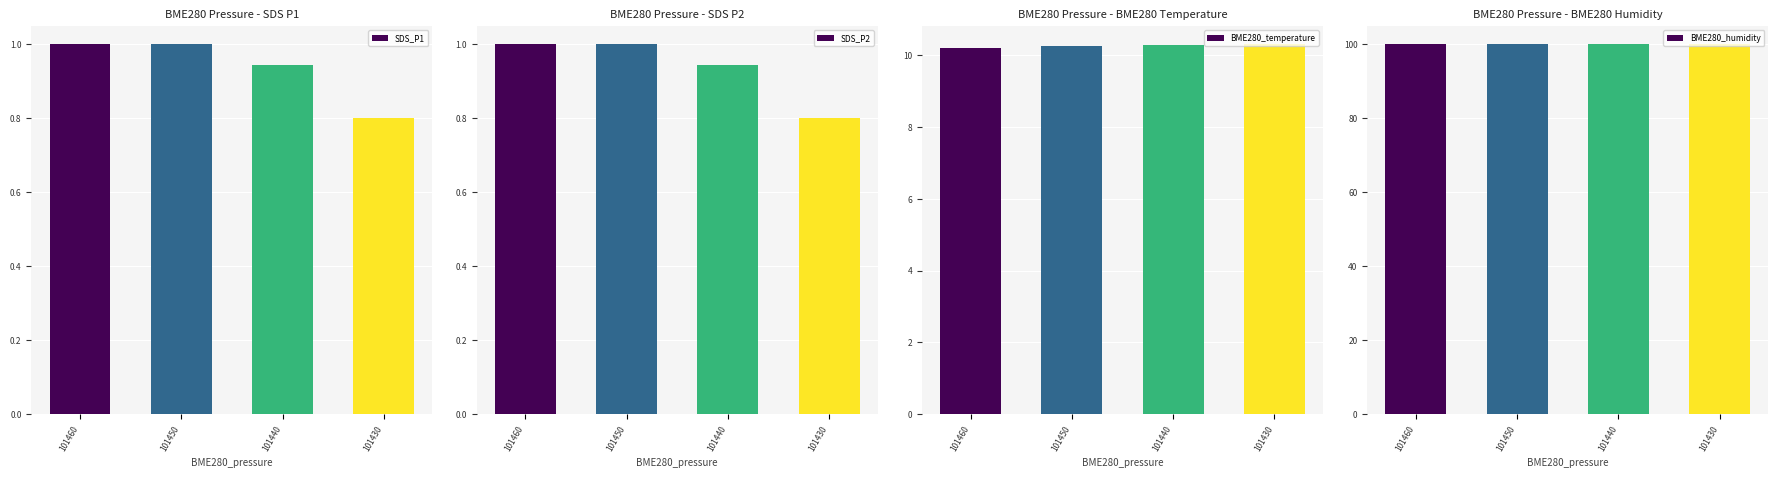

What is the sum of all SDS_P1 values?

3.7